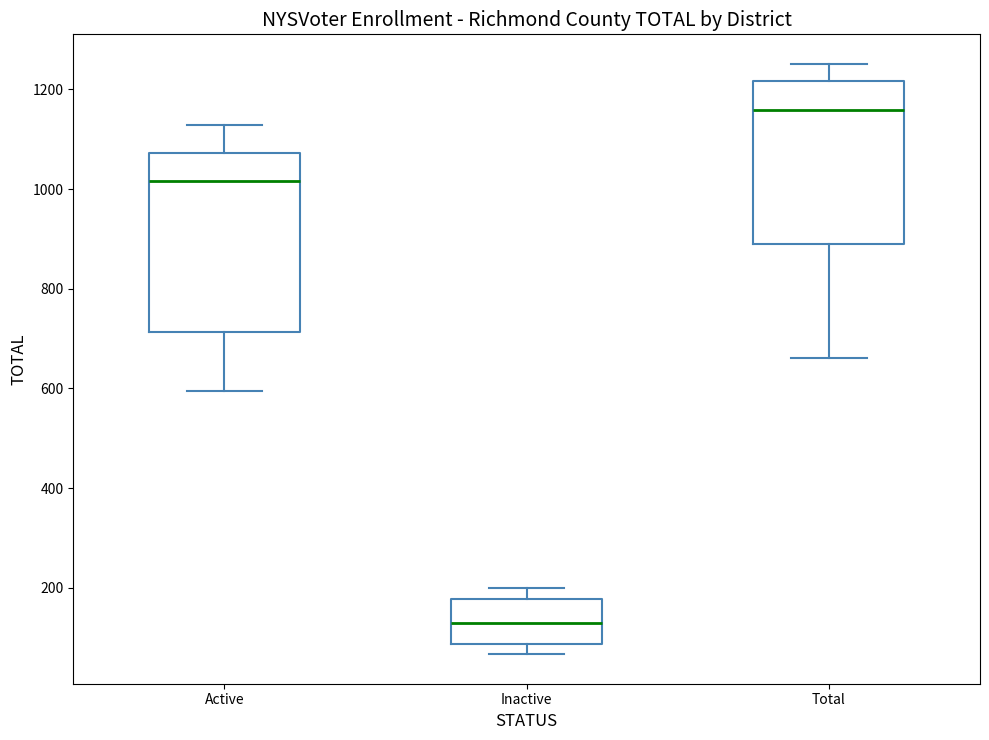

Reading left to right, read every box against the y-axis: the position of its median line, the range the box covers, and the ends of its whiskers. The values are not printed on the chart, so give them approximately, as read against the axis.

Active: median 1020, box 720 to 1080, whiskers 600 to 1120
Inactive: median 120, box 80 to 180, whiskers 60 to 200
Total: median 1160, box 900 to 1220, whiskers 660 to 1260